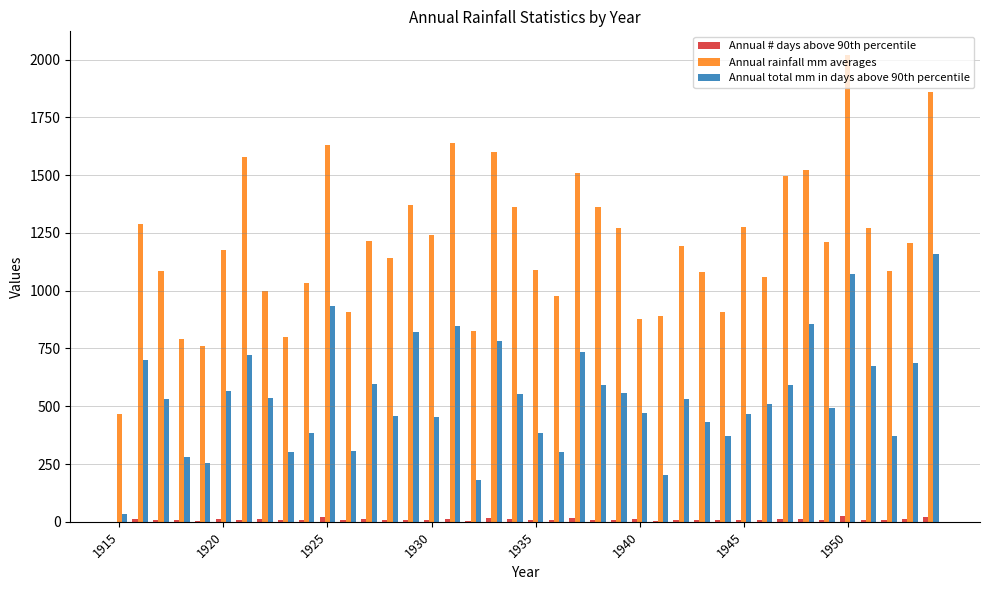

What is the average value of the Annual total mm in days above 90th percentile series?

542.2